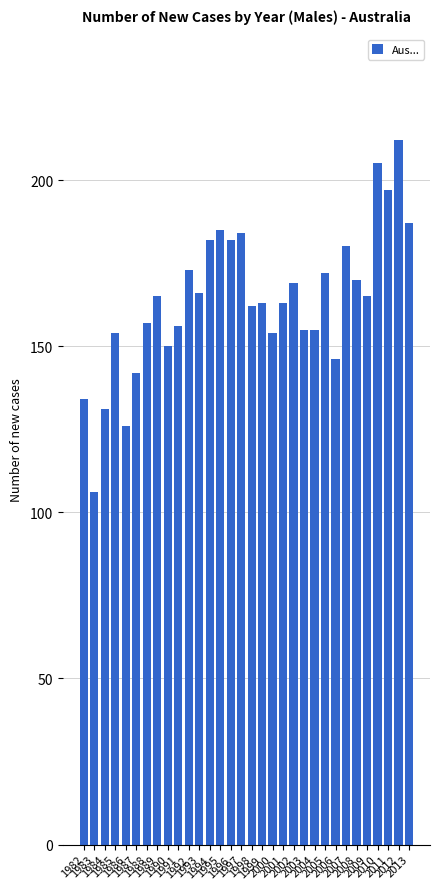

What is the value of the 13th bar from the left?

182